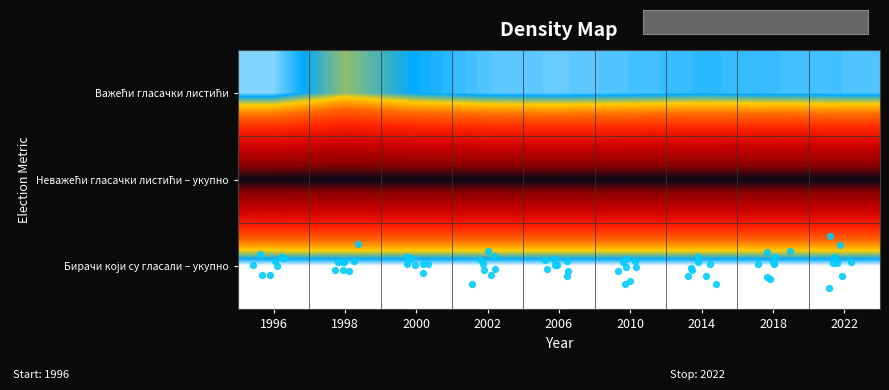

Between 1996 and 2018, which is larger?

1996